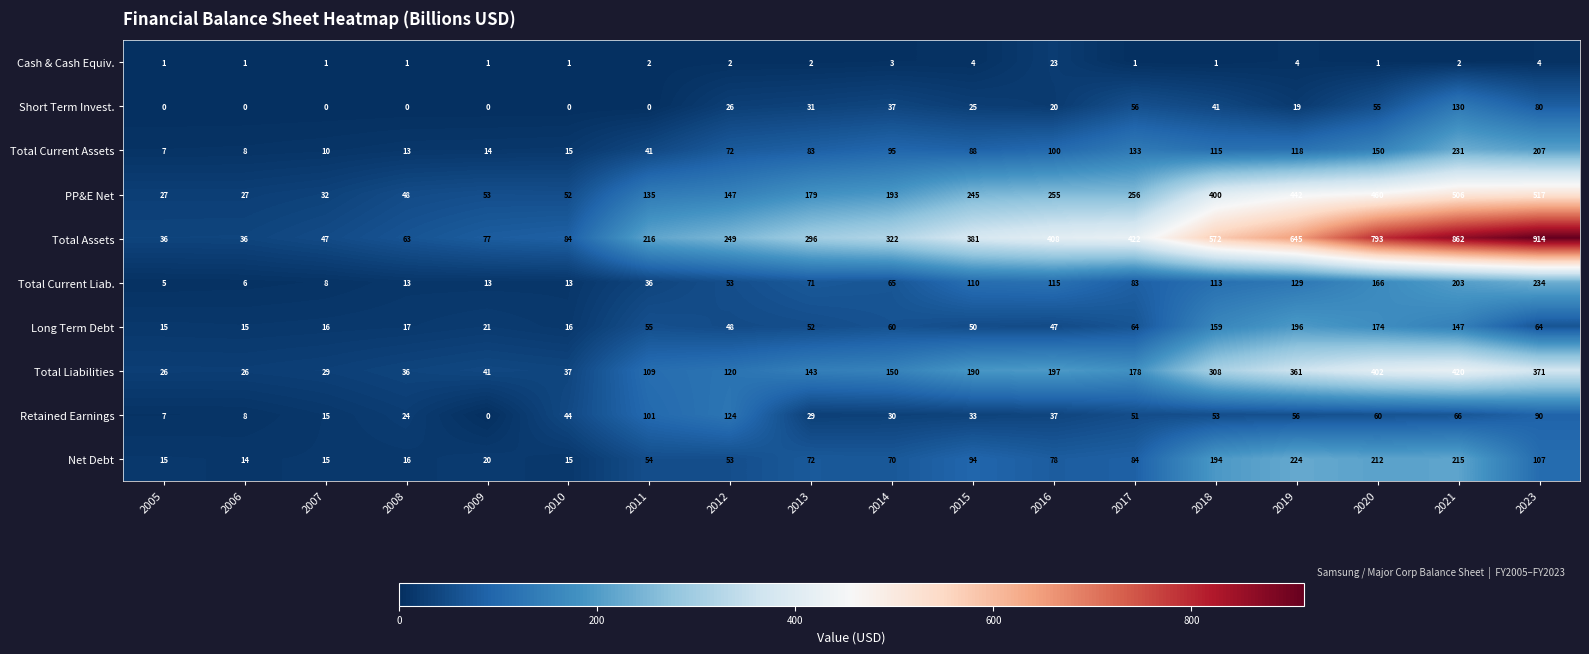

At which label is Total Current Liab. closest to 119?

2016